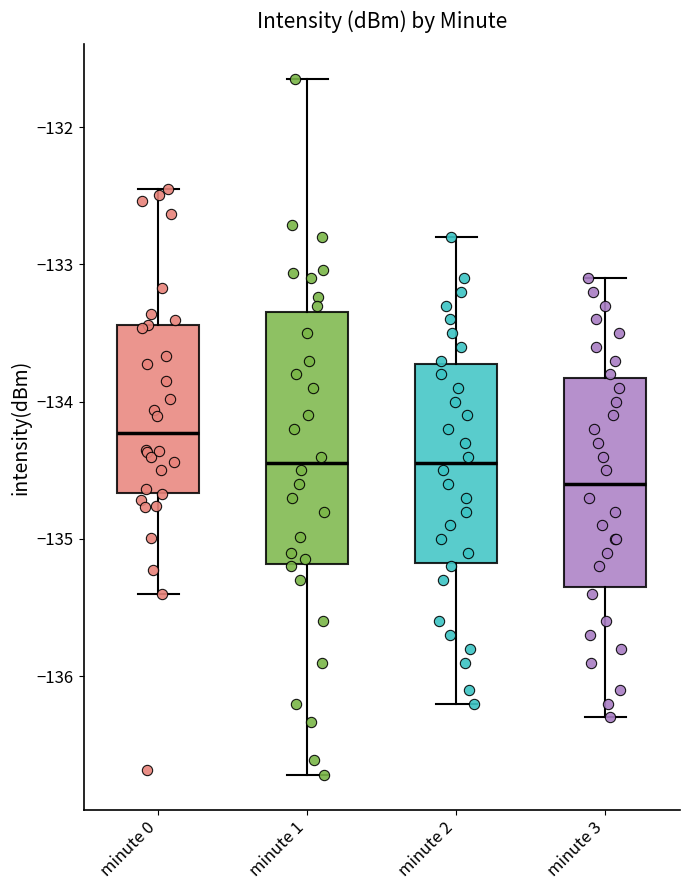

Reading left to right, transcribe this box plot: for each box, give where its median line is, the range the box spans, and where its two whiskers end, as read against the y-axis. The values are not printed on the chart, so give them approximately, as read against the axis.

minute 0: median -134.2, box -134.7 to -133.4, whiskers -135.4 to -132.5
minute 1: median -134.4, box -135.2 to -133.3, whiskers -136.7 to -131.6
minute 2: median -134.4, box -135.2 to -133.7, whiskers -136.2 to -132.8
minute 3: median -134.6, box -135.3 to -133.8, whiskers -136.3 to -133.1